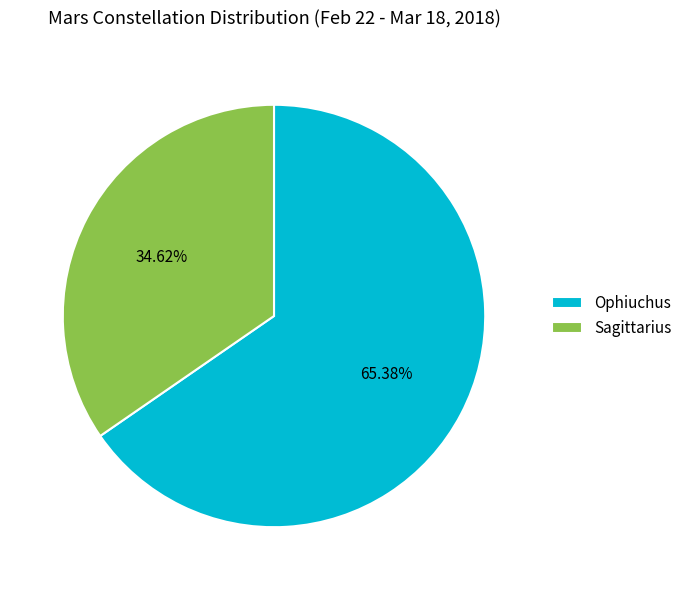

Between Sagittarius and Ophiuchus, which is larger?

Ophiuchus